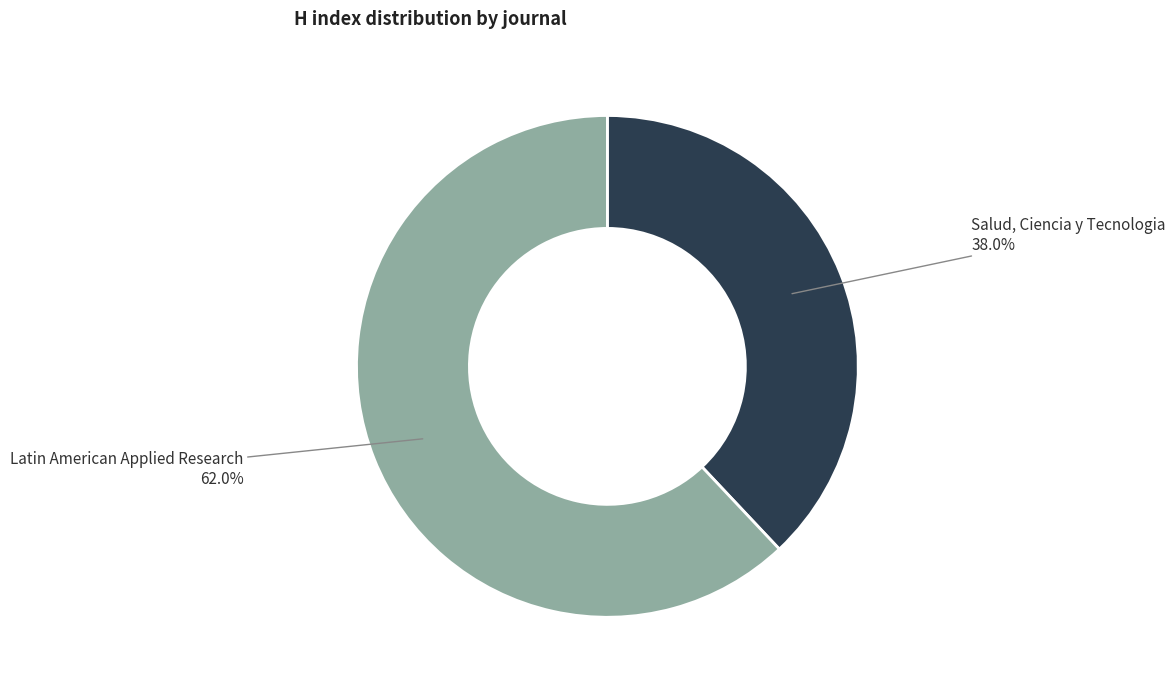

To the nearest percent, what percentage of the pie is Salud, Ciencia y Tecnologia?

38%